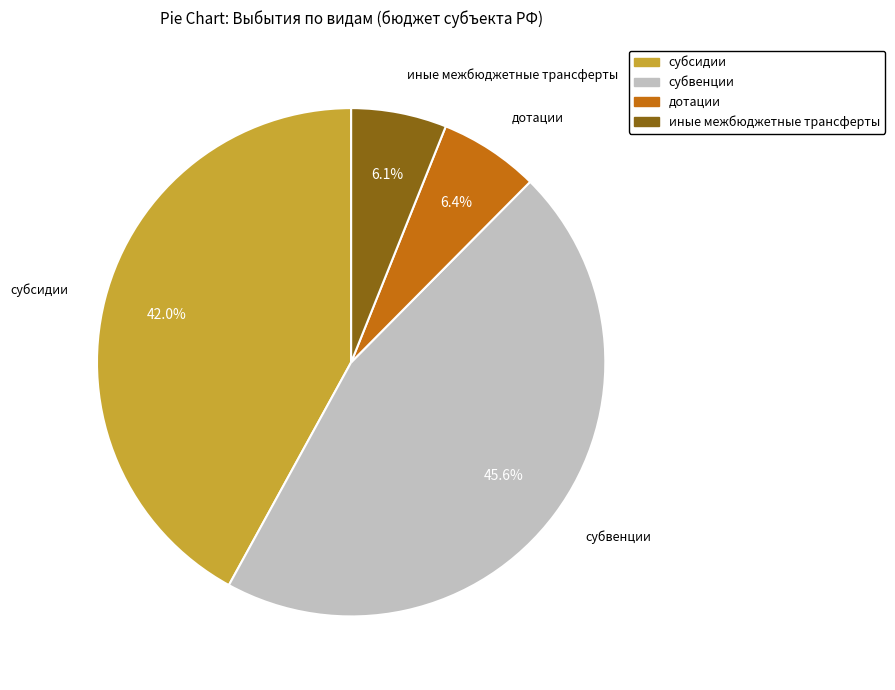

Is there any slice that represents more than half of the pie?

No